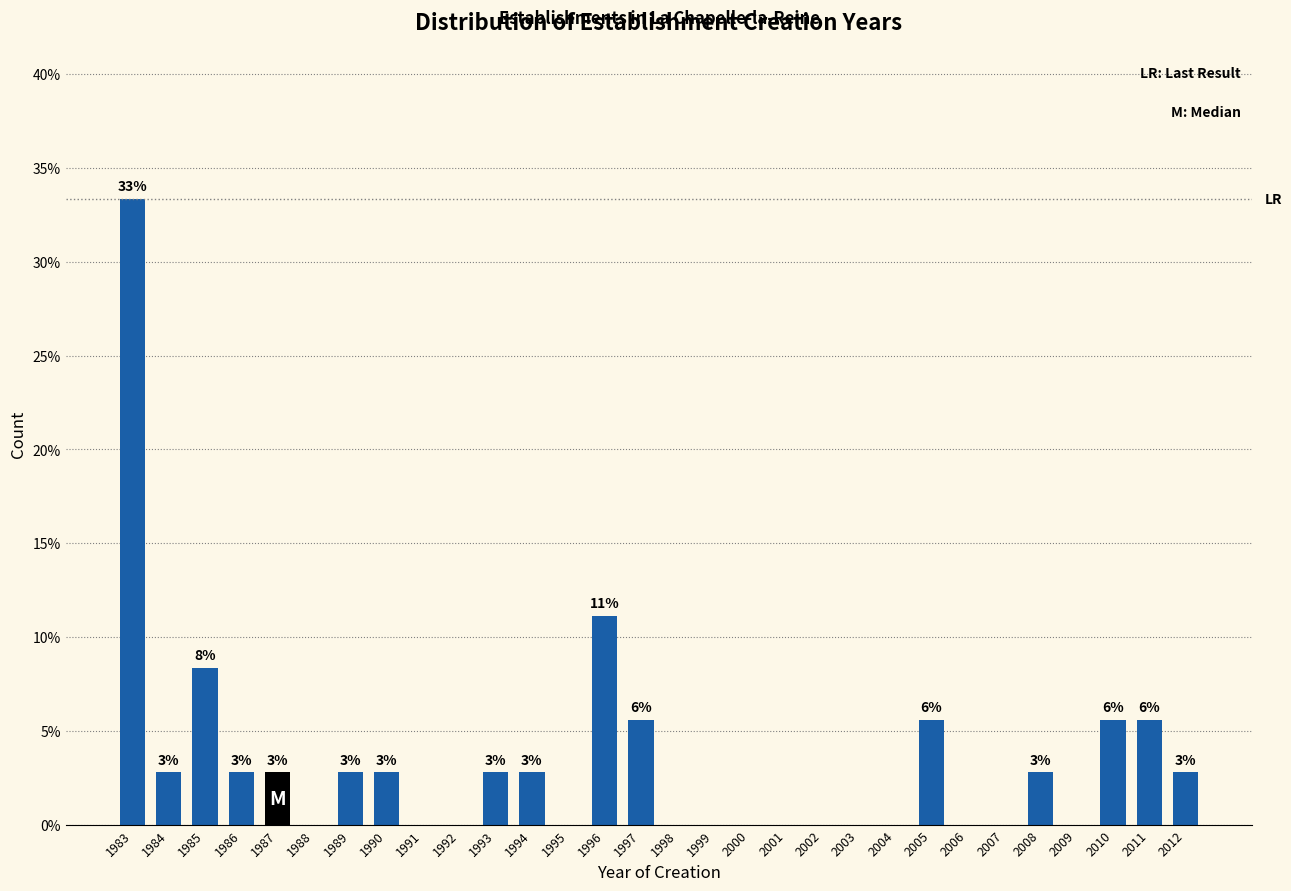

Are the bars horizontal?

No